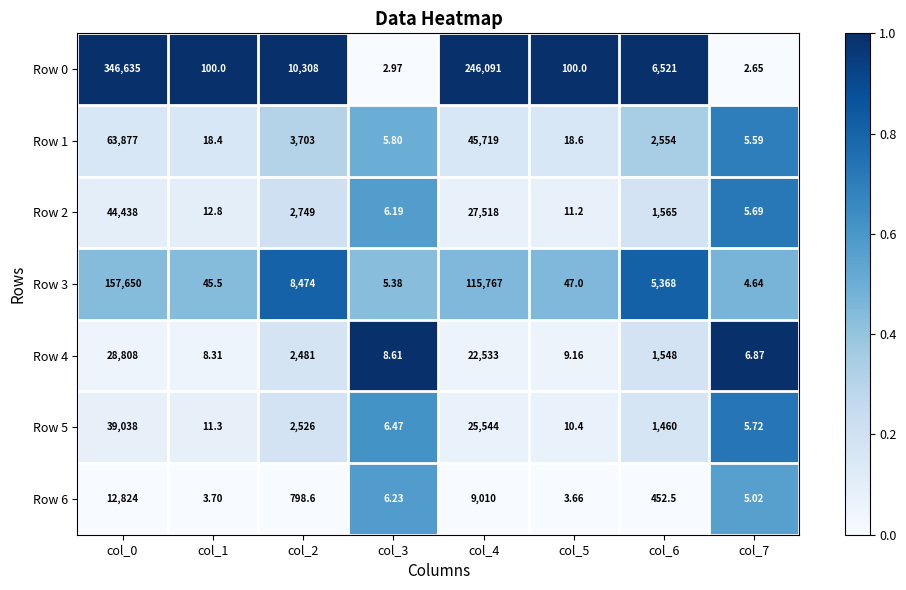

List the series in order of their peak value, highest first.

Row 0, Row 3, Row 1, Row 2, Row 5, Row 4, Row 6